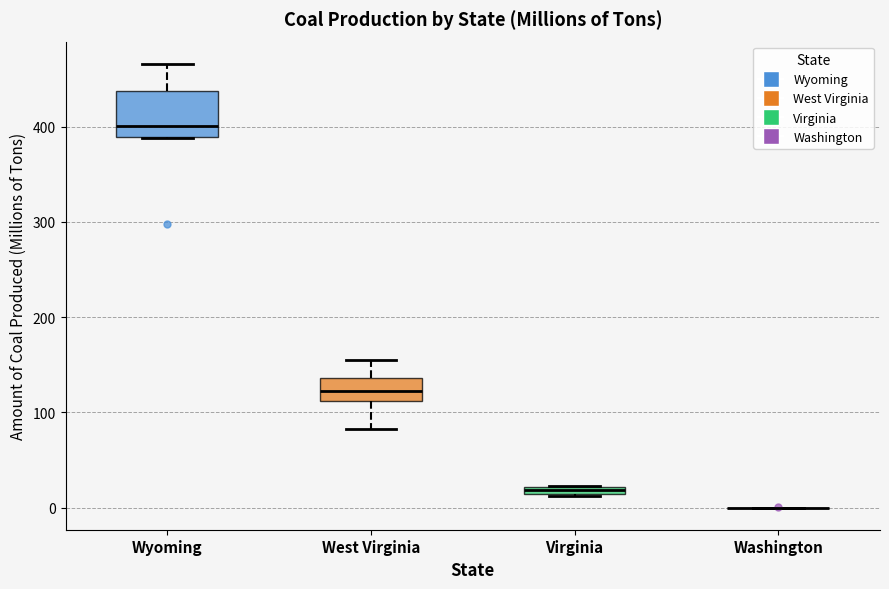

Comparing the boxes themselves (not the whiskers), which one is the tallest?

Wyoming